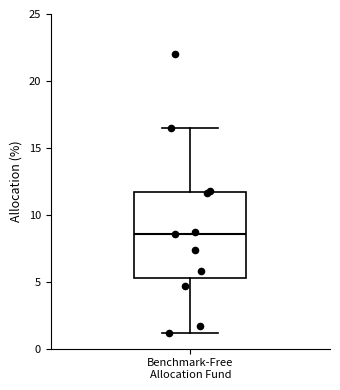

Read this box plot against the y-axis: the position of the median line, the range covered by the box, and the ends of both whiskers. The values are not printed on the chart, so give them approximately, as read against the axis.

median 8.5, box 5.5 to 11.5, whiskers 1.0 to 16.5